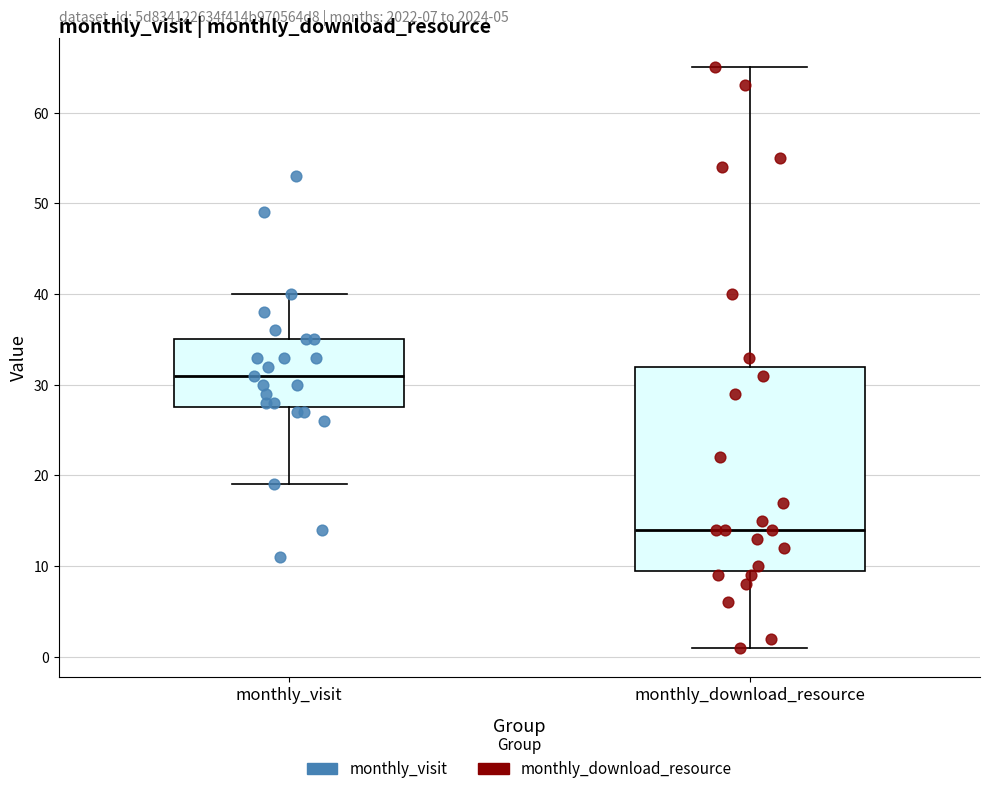

Reading left to right, read every box against the y-axis: the position of its median line, the range the box covers, and the ends of its whiskers. The values are not printed on the chart, so give them approximately, as read against the axis.

monthly_visit: median 31, box 28 to 35, whiskers 19 to 40
monthly_download_resource: median 14, box 10 to 32, whiskers 1 to 65